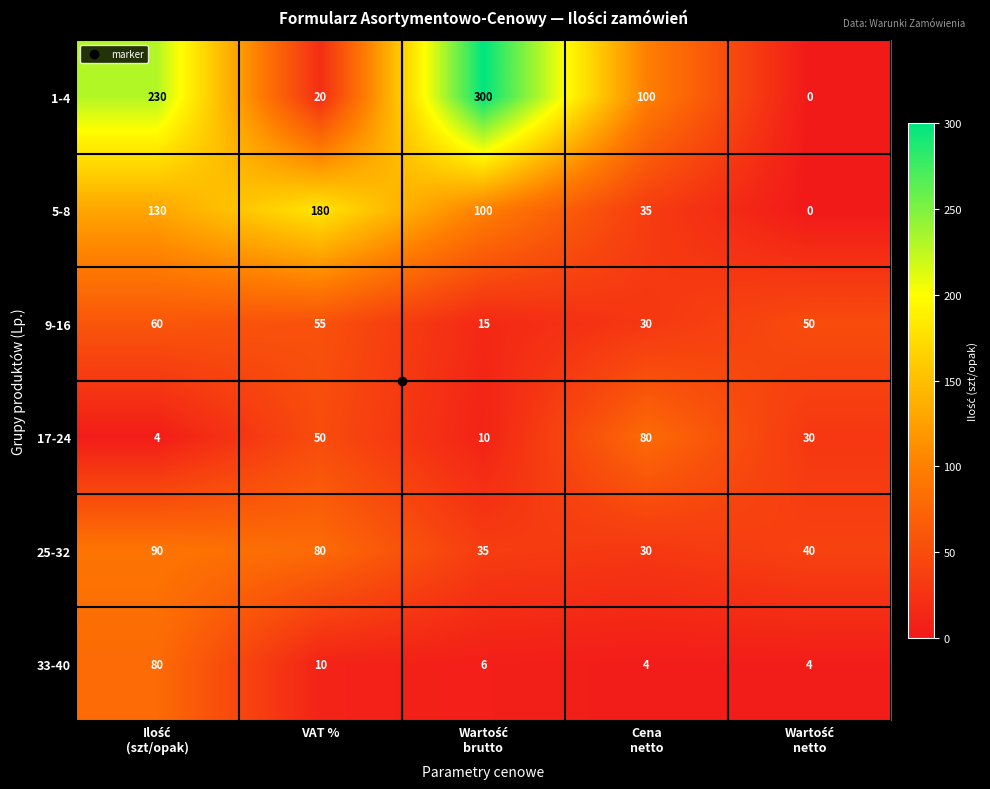

At which label does 17-24 first exceed 30?

VAT %